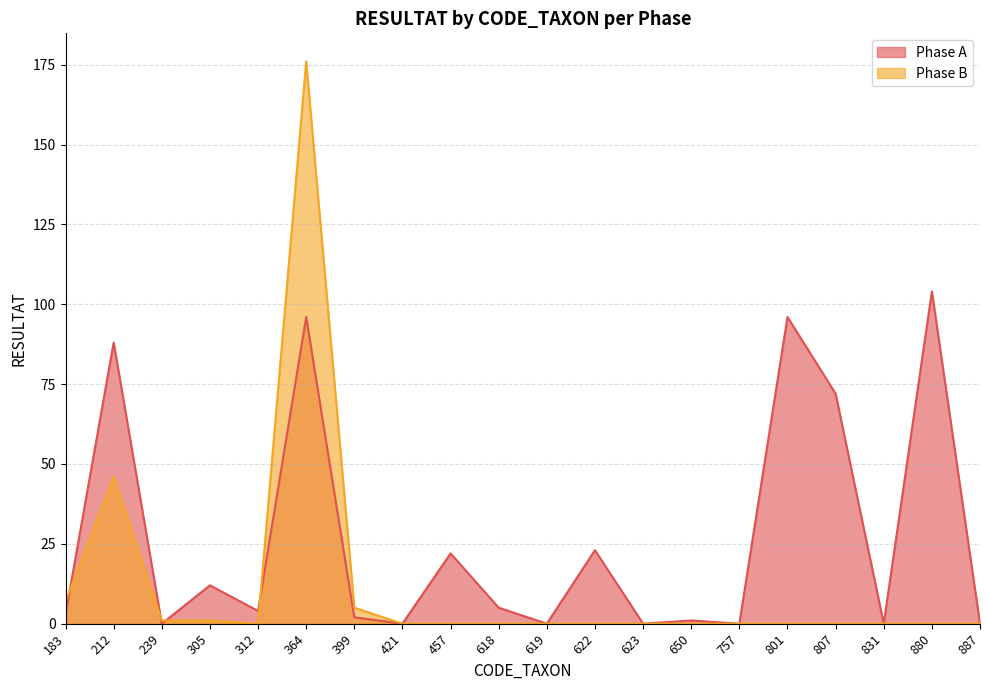

What is the sum of all Phase A values?

528